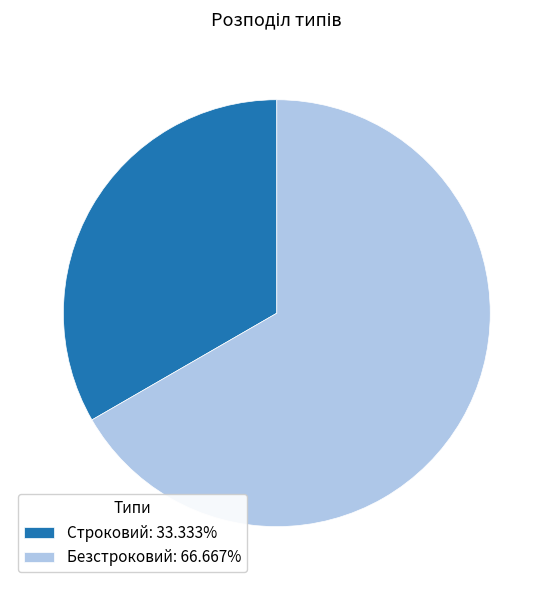

Which category has the smallest portion of the pie?

Строковий